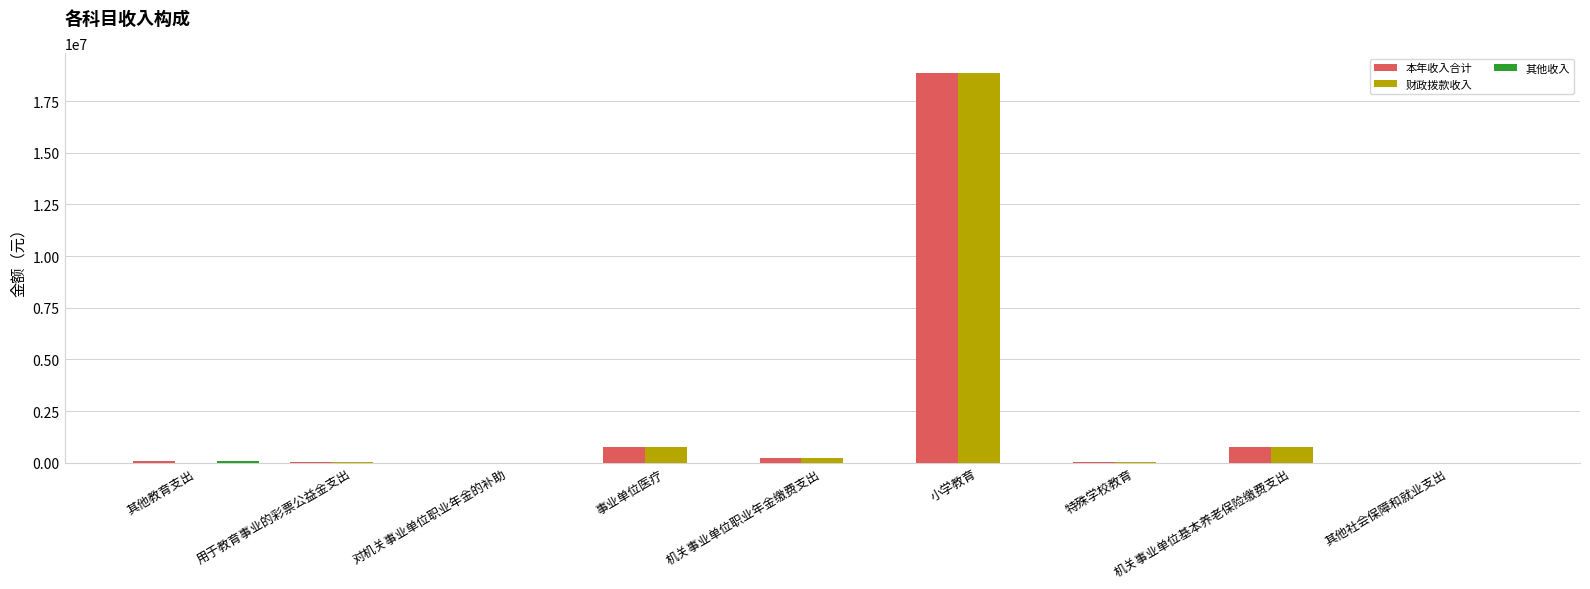

What is the spread (max minus min) of values at 机关事业单位基本养老保险缴费支出?

775551.2